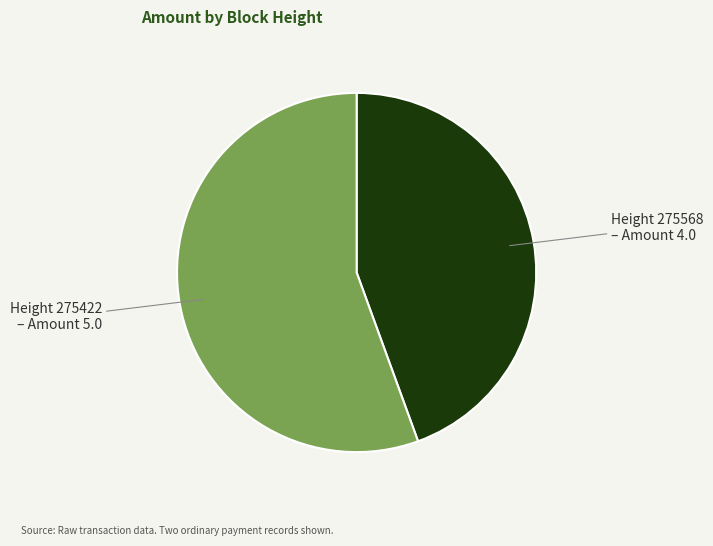

Which slice is the largest?

Height 275422 – Amount 5.0